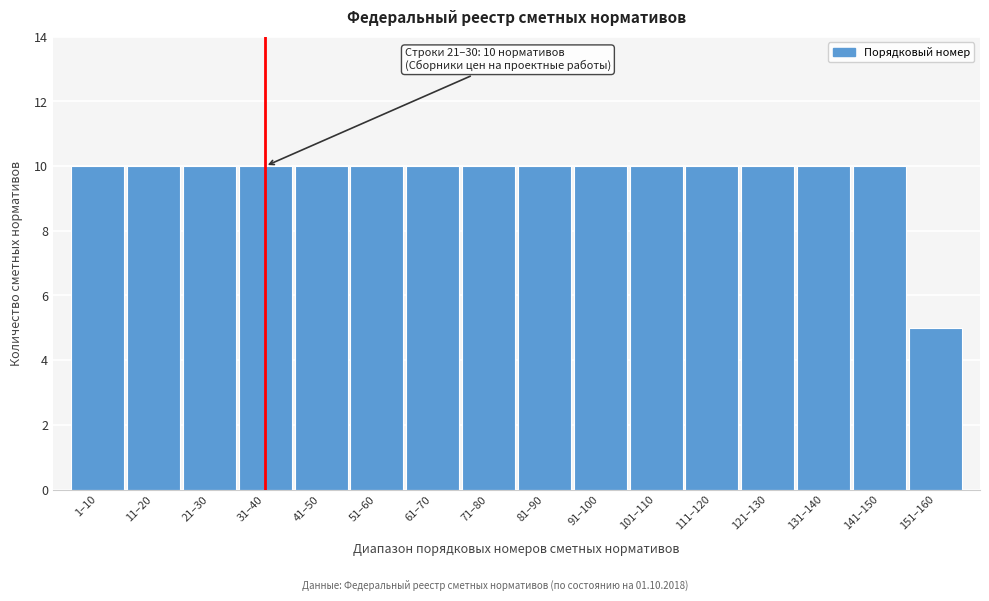

Reading left to right, extract all data points from this chart.

1–10=10	11–20=10	21–30=10	31–40=10	41–50=10	51–60=10	61–70=10	71–80=10	81–90=10	91–100=10	101–110=10	111–120=10	121–130=10	131–140=10	141–150=10	151–160=5